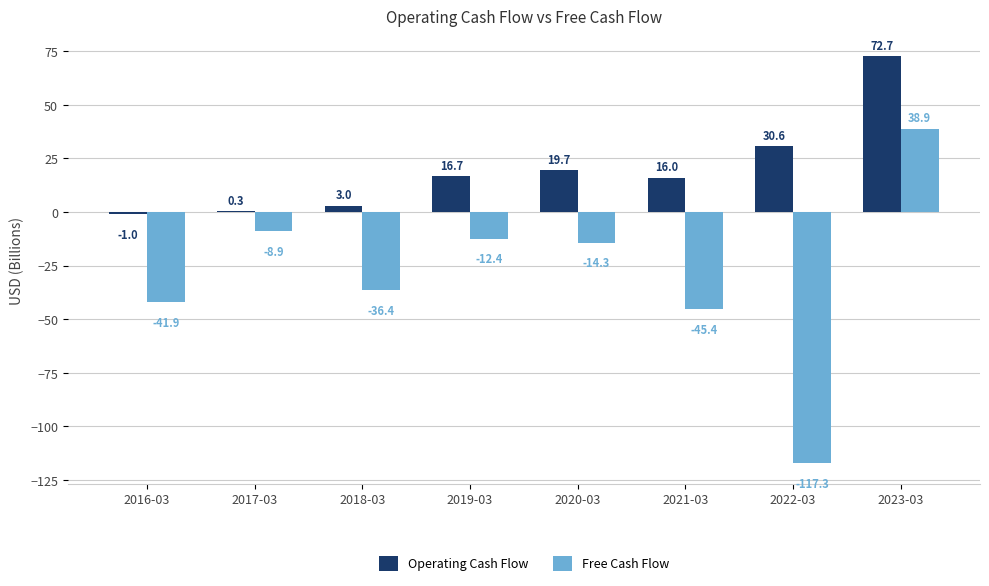

Reading left to right, what are all the values shown in this chart?

Operating Cash Flow: -1.0	0.3	3.0	16.7	19.7	16.0	30.6	72.7
Free Cash Flow: -41.9	-8.9	-36.4	-12.4	-14.3	-45.4	-117.3	38.9